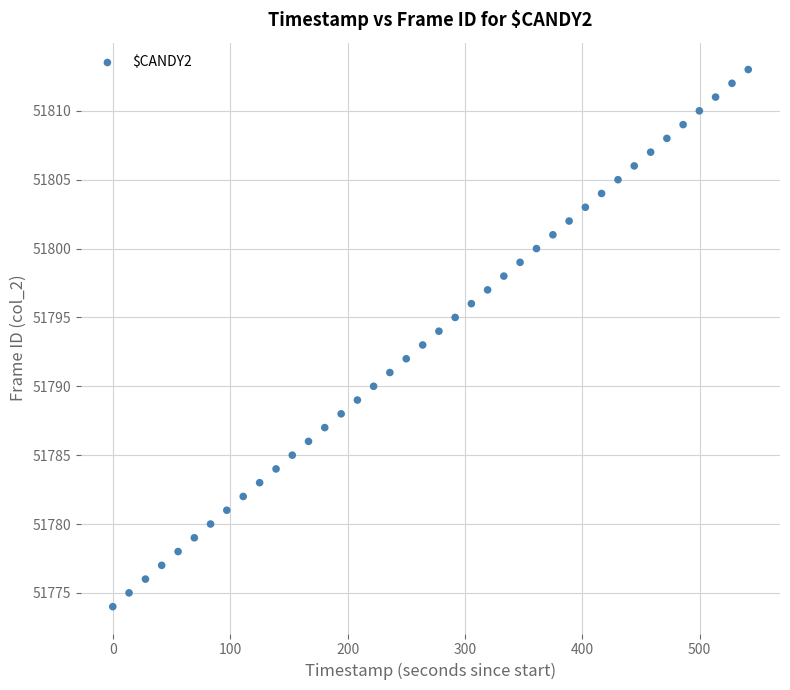

What is the range of Y values (max minus min)?

39